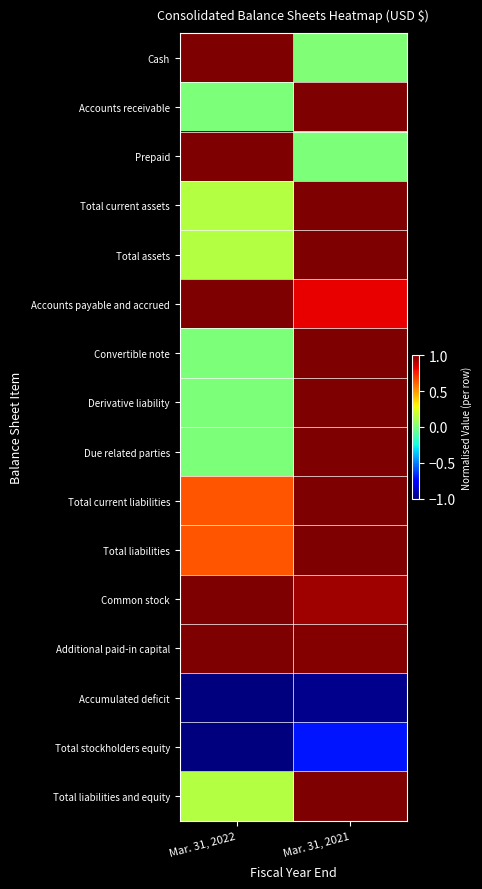

Reading left to right, extract all data points from this chart.

Cash: Mar. 31, 2022=1.0	Mar. 31, 2021=0.0
Accounts receivable: Mar. 31, 2022=0.0	Mar. 31, 2021=1.0
Prepaid: Mar. 31, 2022=1.0	Mar. 31, 2021=0.0
Total current assets: Mar. 31, 2022=0.1	Mar. 31, 2021=1.0
Total assets: Mar. 31, 2022=0.1	Mar. 31, 2021=1.0
Accounts payable and accrued: Mar. 31, 2022=1.0	Mar. 31, 2021=0.8
Convertible note: Mar. 31, 2022=0.0	Mar. 31, 2021=1.0
Derivative liability: Mar. 31, 2022=0.0	Mar. 31, 2021=1.0
Due related parties: Mar. 31, 2022=0.0	Mar. 31, 2021=1.0
Total current liabilities: Mar. 31, 2022=0.6	Mar. 31, 2021=1.0
Total liabilities: Mar. 31, 2022=0.6	Mar. 31, 2021=1.0
Common stock: Mar. 31, 2022=1.0	Mar. 31, 2021=0.9
Additional paid-in capital: Mar. 31, 2022=1.0	Mar. 31, 2021=1.0
Accumulated deficit: Mar. 31, 2022=-1.0	Mar. 31, 2021=-1.0
Total stockholders equity: Mar. 31, 2022=-1.0	Mar. 31, 2021=-0.7
Total liabilities and equity: Mar. 31, 2022=0.1	Mar. 31, 2021=1.0